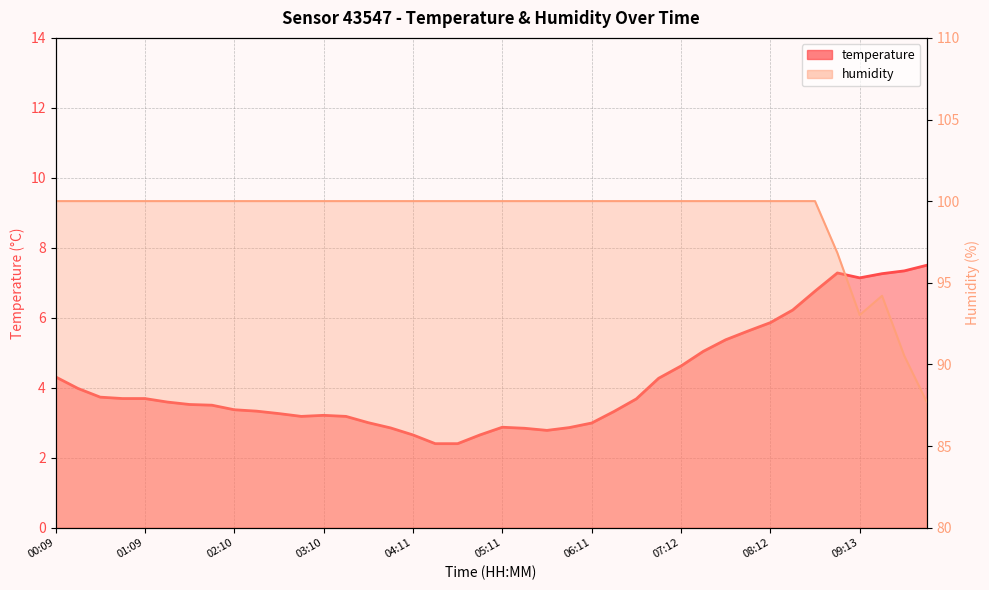

List the series in order of their overall mean, highest first.

humidity, temperature